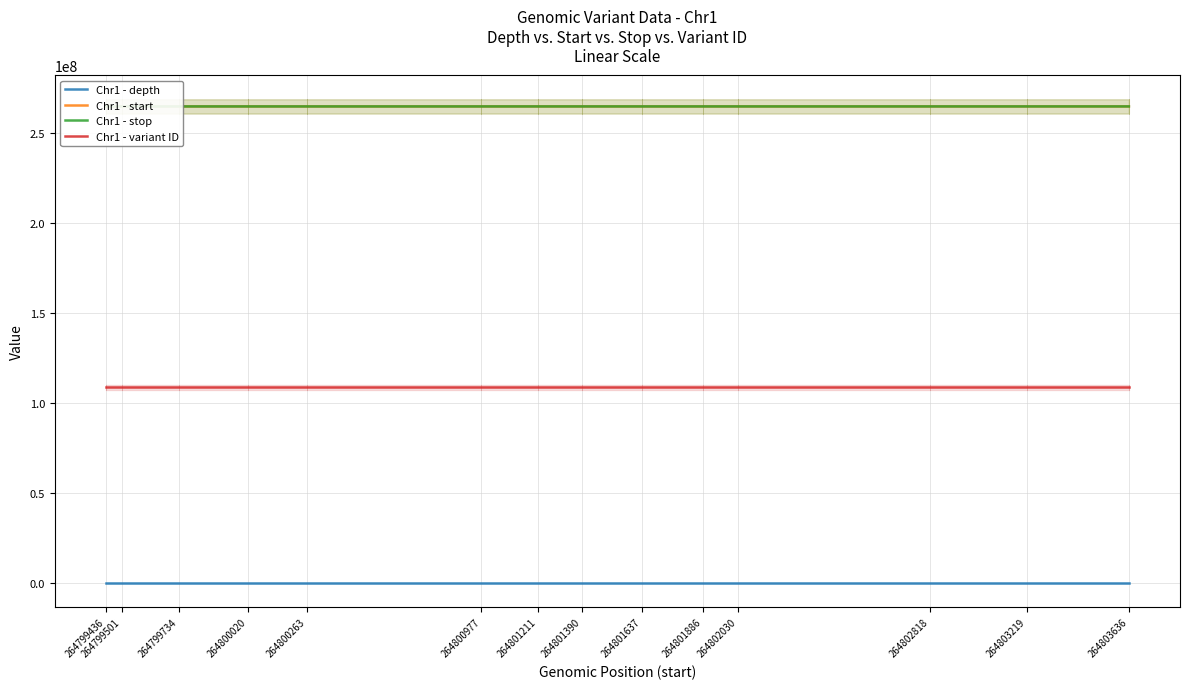

How many series are shown in this chart?

4